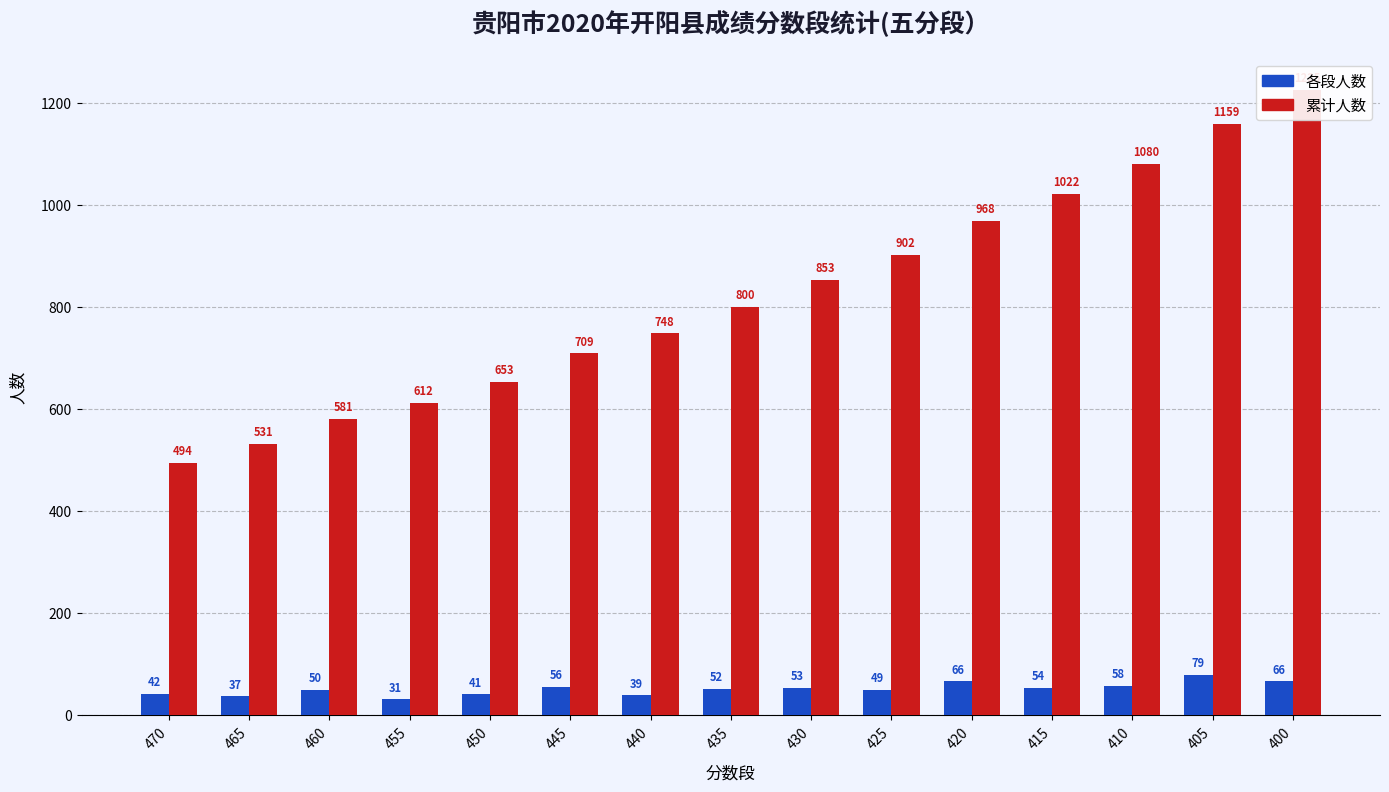

Is the value of 累计人数 at 400 greater than the value of 各段人数 at 455?

Yes